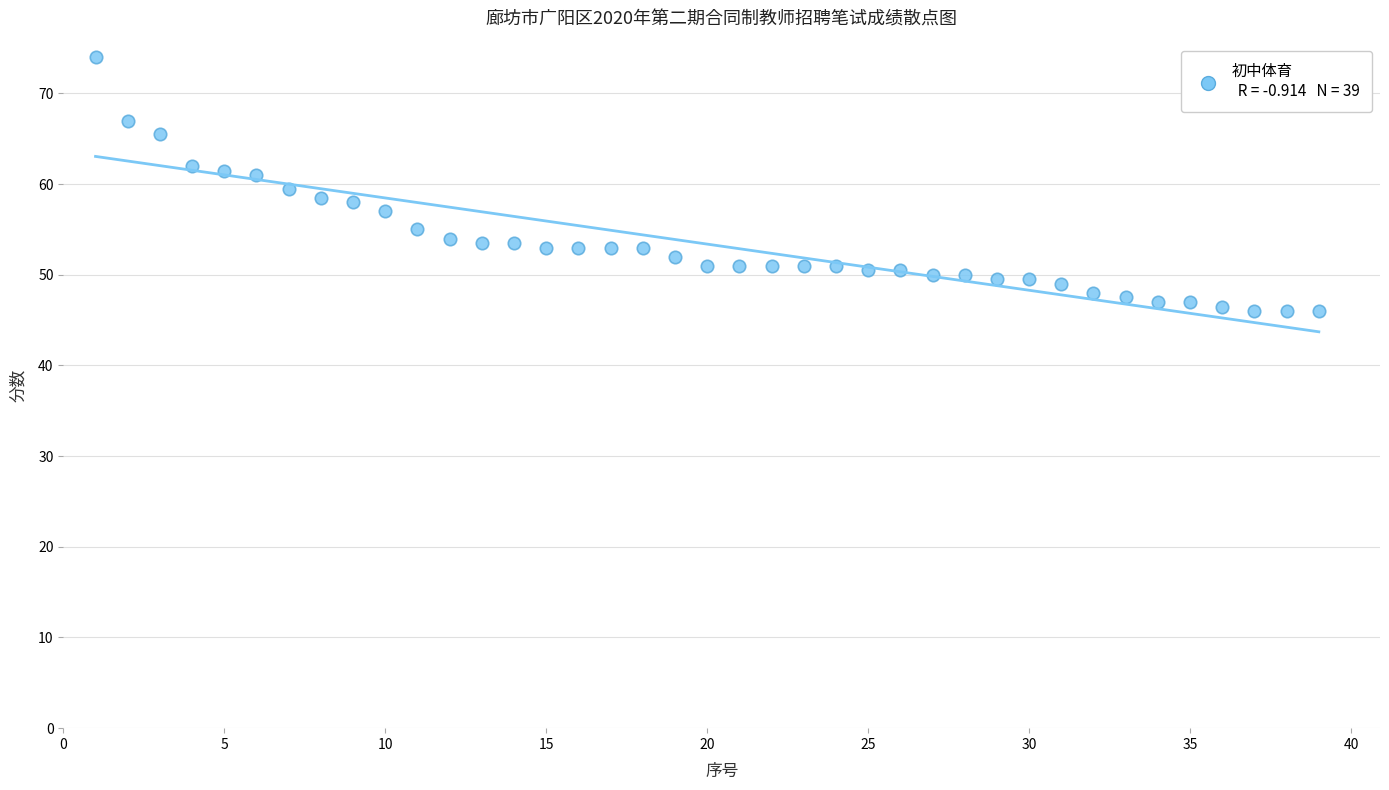

What is the range of Y values (max minus min)?

28.0